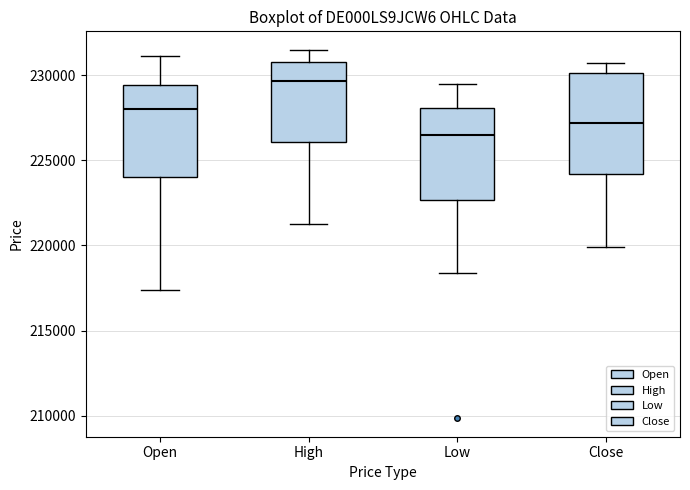

Which box's median line is the highest?

High